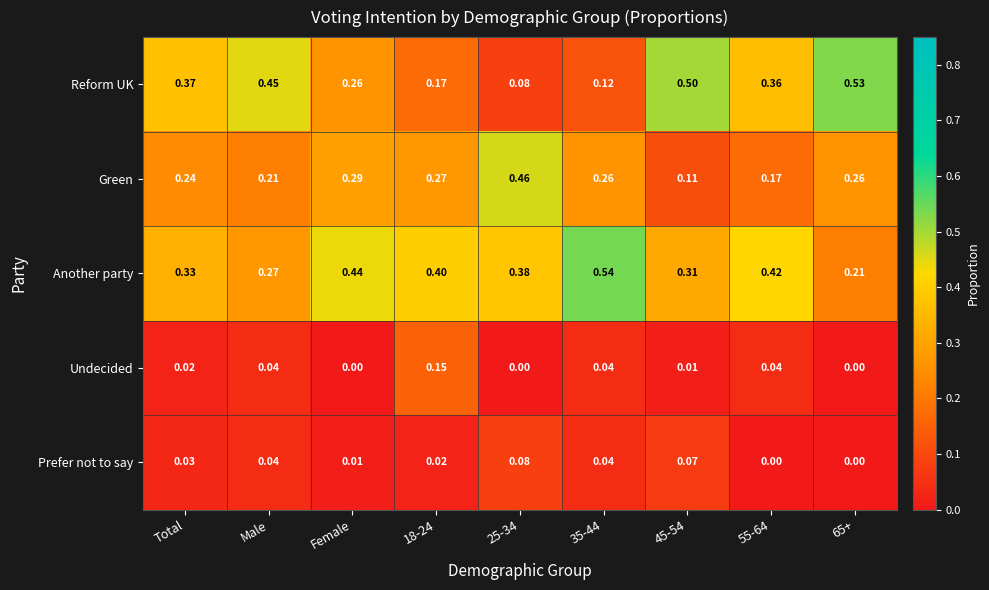

Rank the series at 18-24 from highest to lowest value.

Another party, Green, Reform UK, Undecided, Prefer not to say